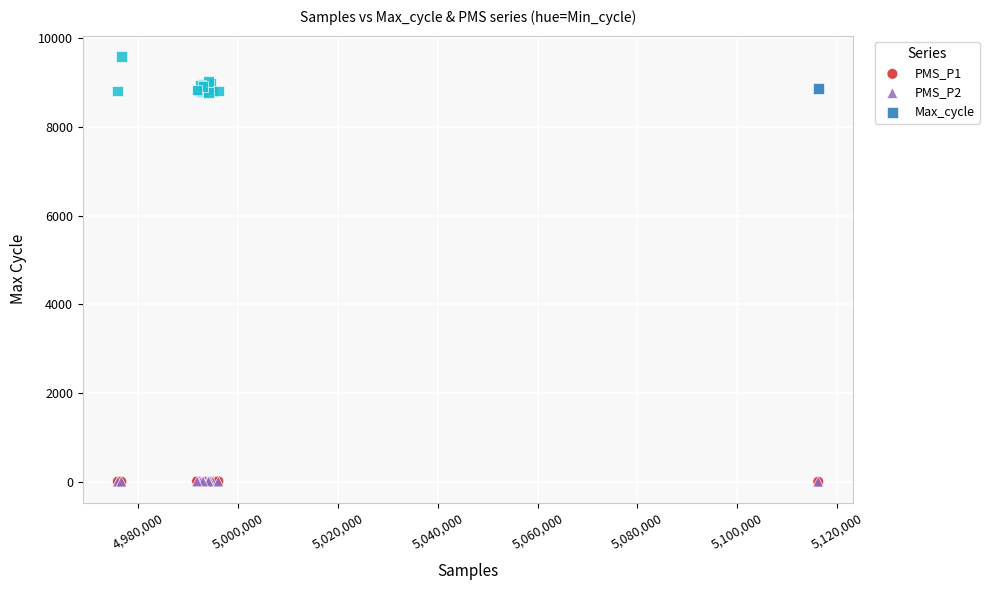

What are all the series names shown in the legend?

PMS_P1, PMS_P2, Max_cycle